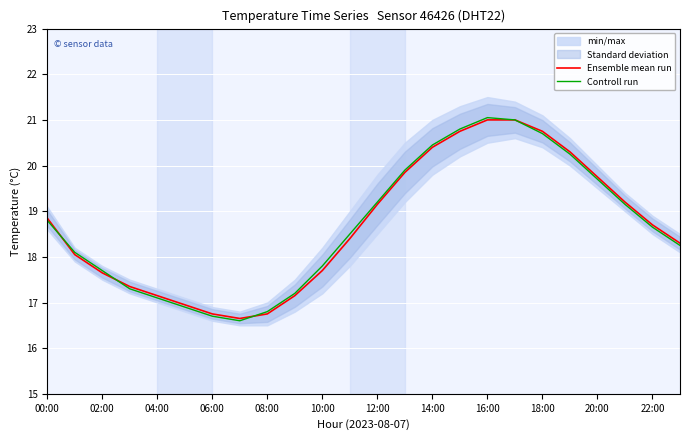

Is it true that Controll run equals 4.0 at 04:00?

False